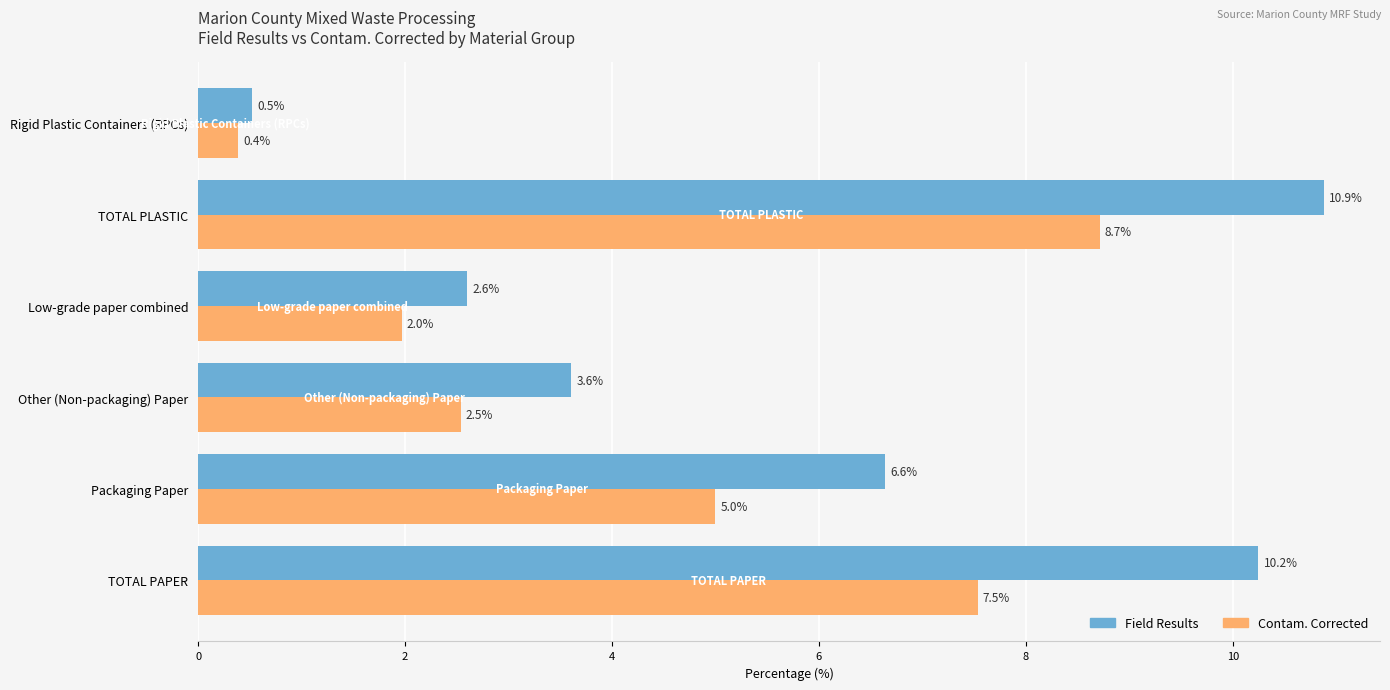

At which label does Contam. Corrected reach its peak?

TOTAL PLASTIC